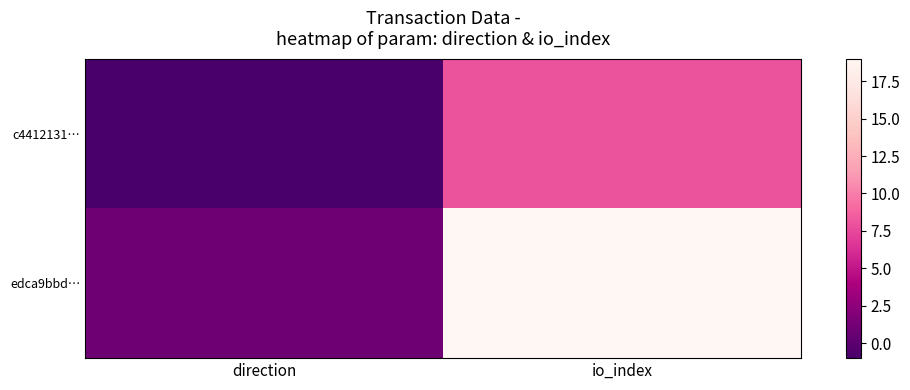

Rank the series by their maximum value, from lowest to highest.

c4412131…, edca9bbd…